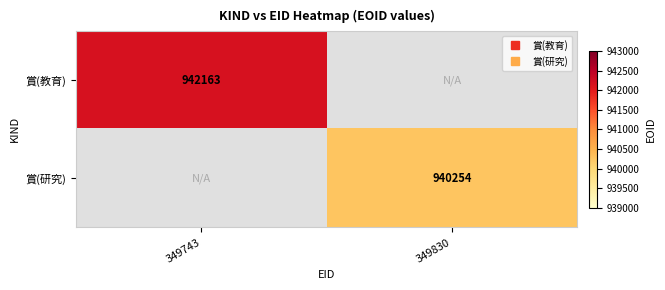

How many positive values does the 賞(研究) series have?

1